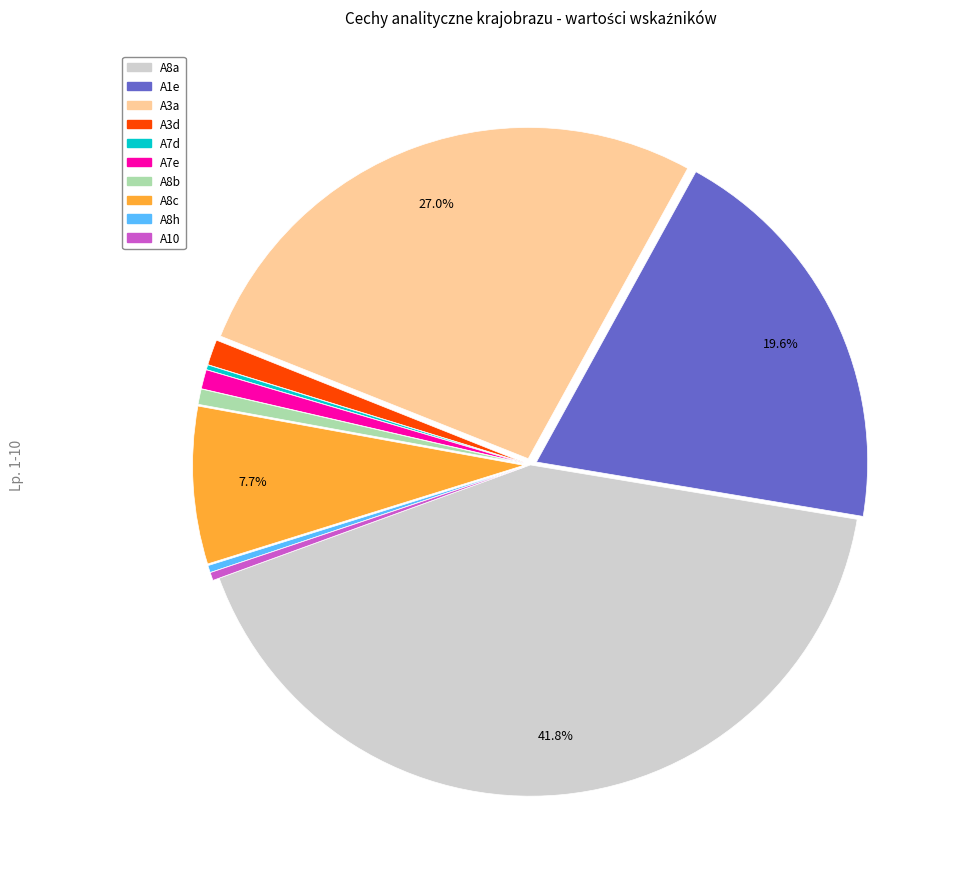

Is there a majority slice in this chart?

No